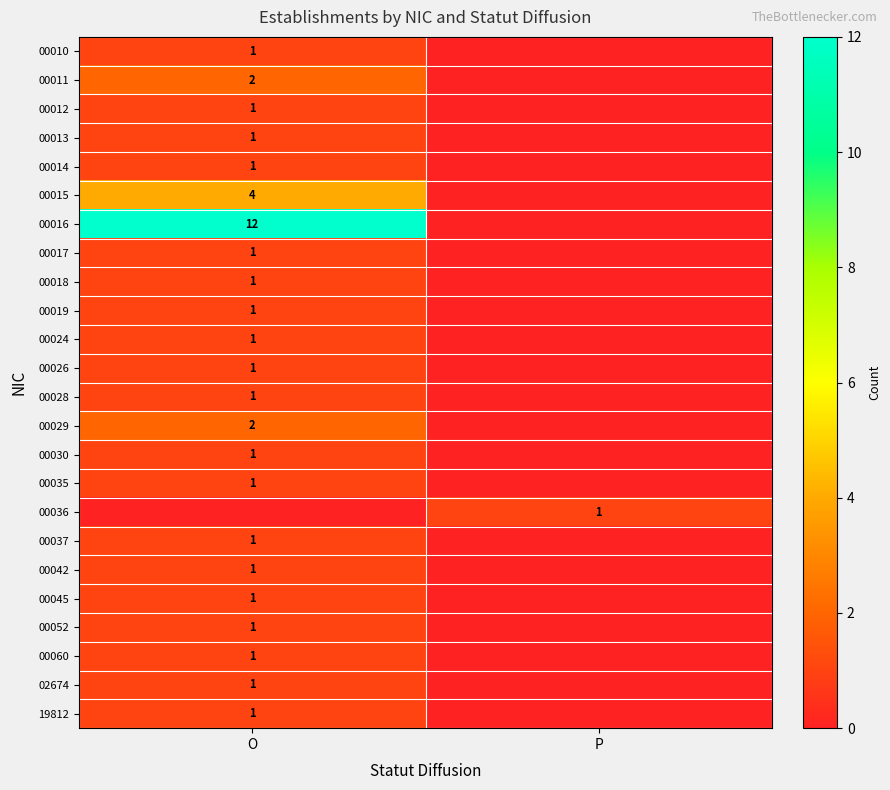

Is it true that 00028 equals 1 at O?

True